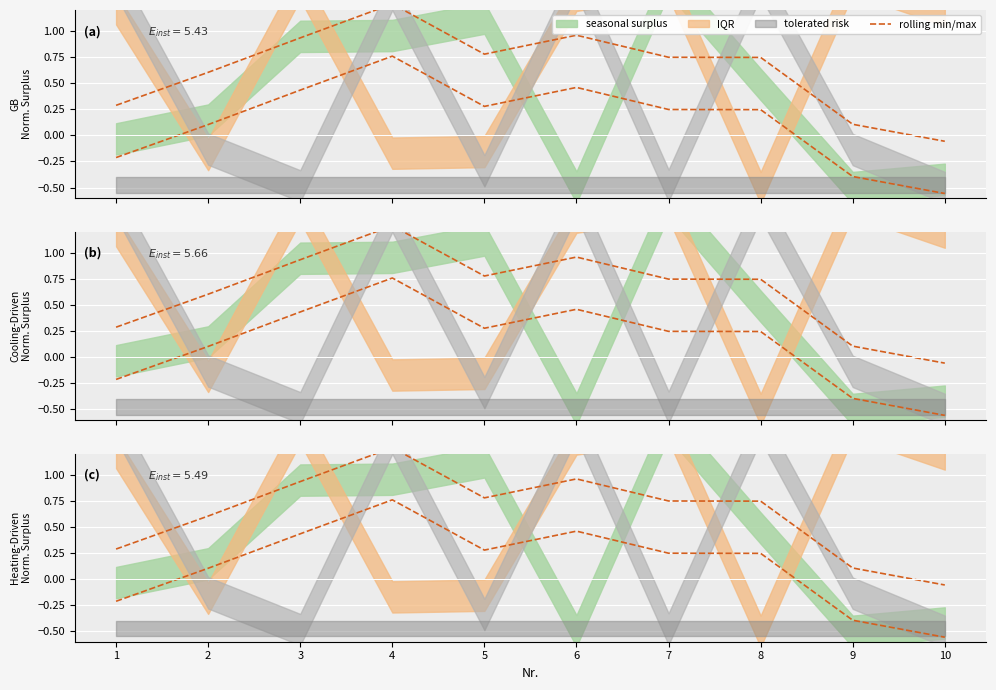

How many positive values are there?

7